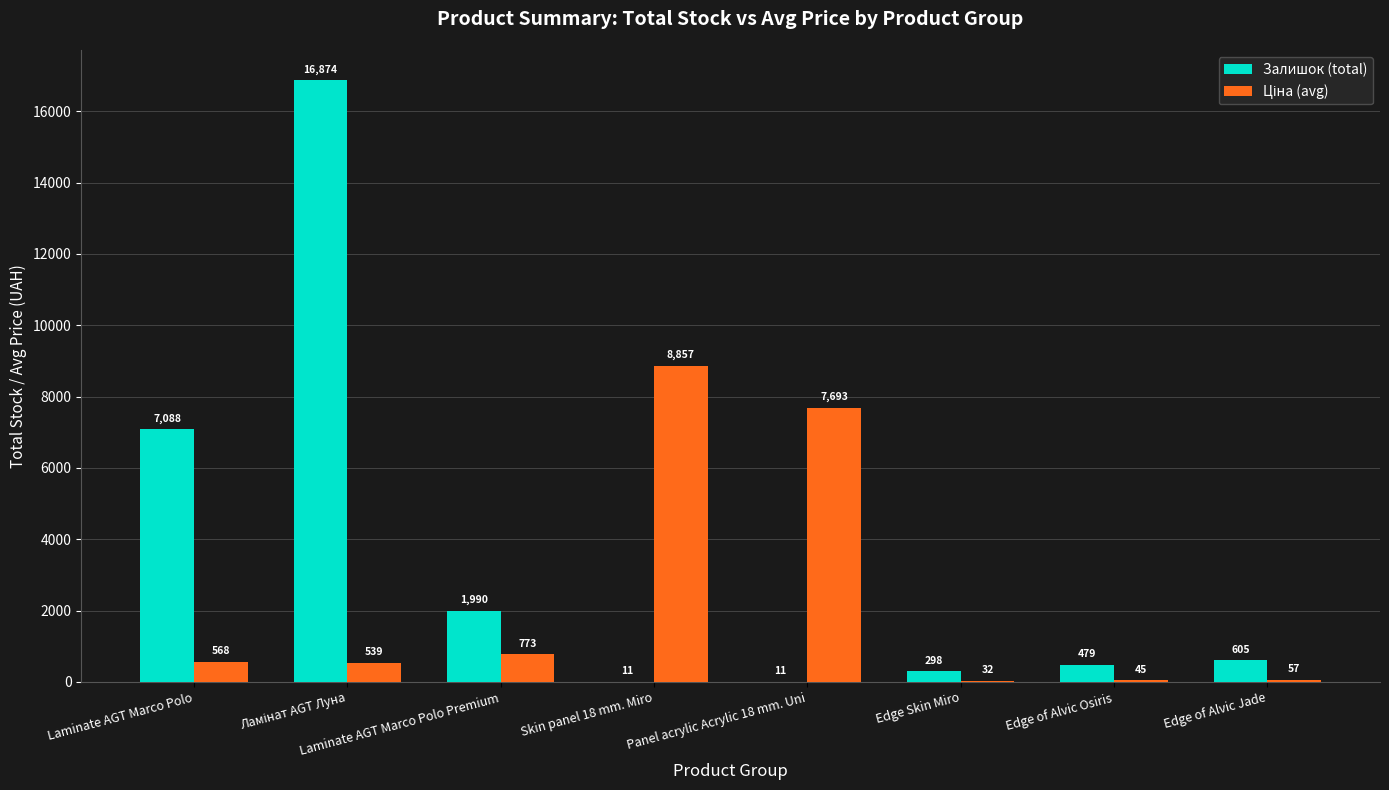

What is the average value of the Залишок (total) series?

3420